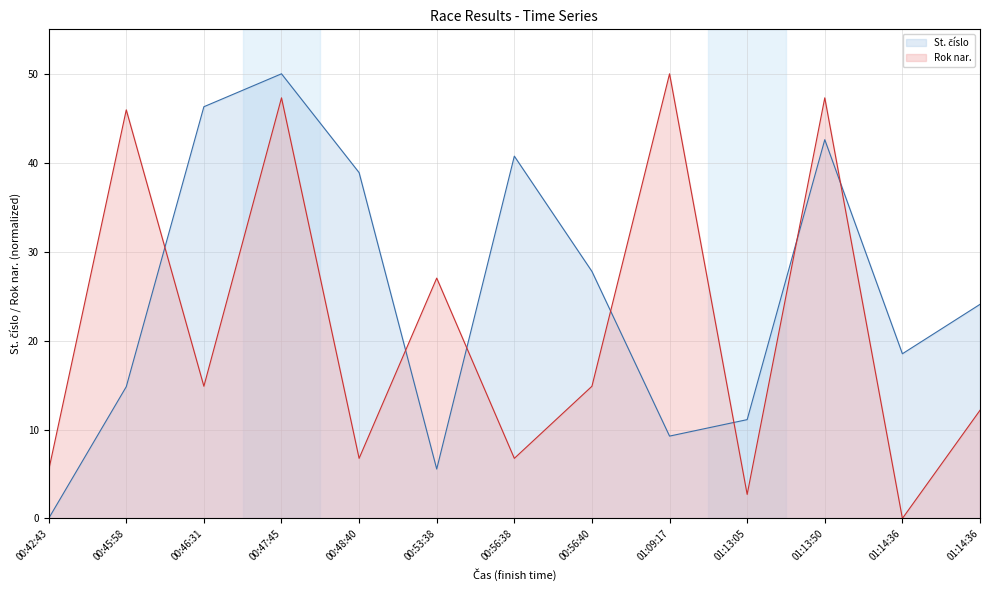

At which category is the sum across all series the highest?

00:47:45